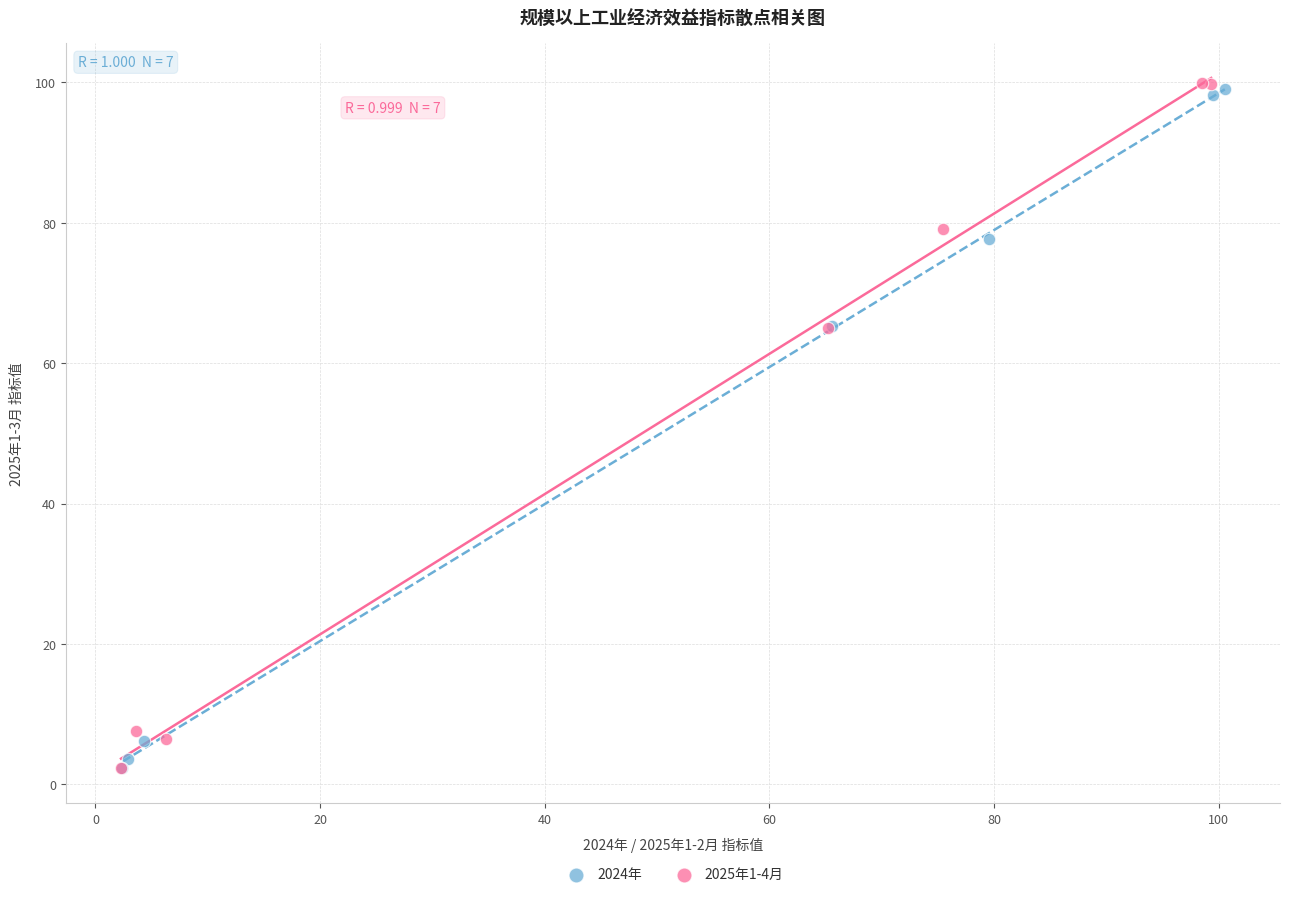

What are all the series names shown in the legend?

2024年, 2025年1-4月